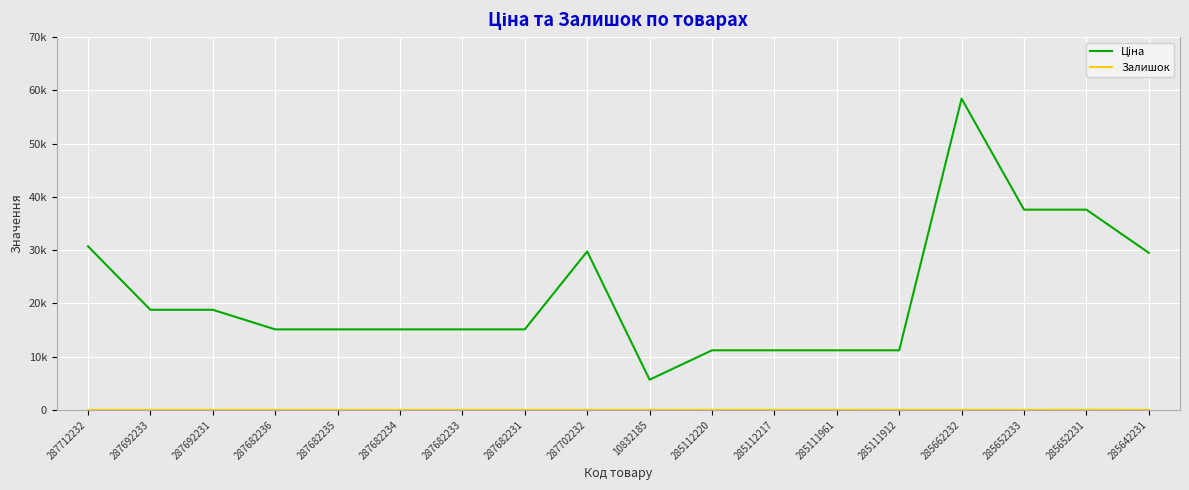

List the series in order of their peak value, highest first.

Ціна, Залишок